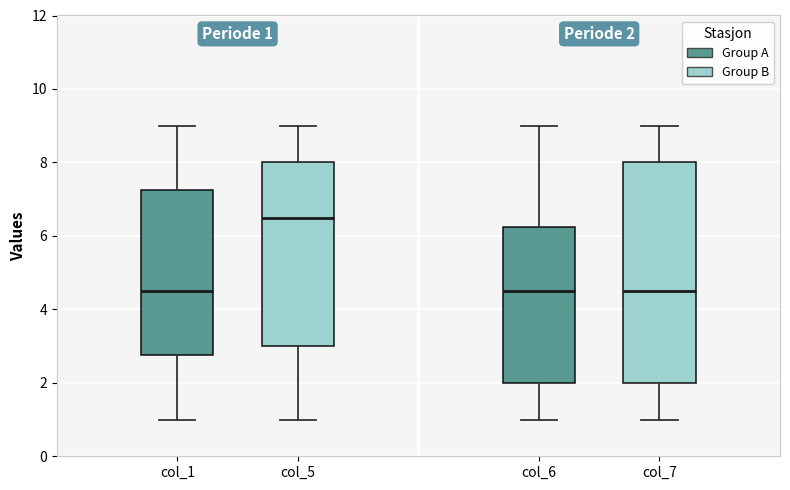

Which box has the highest median line?

col_5